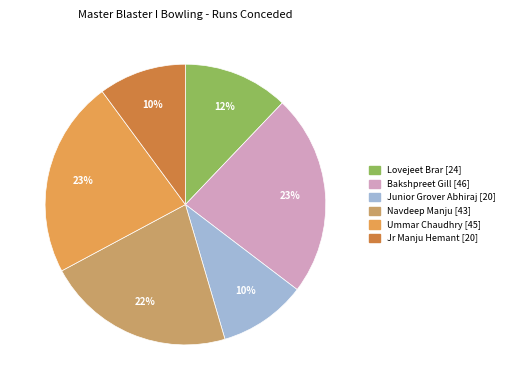

Is Ummar Chaudhry the majority of the pie?

No